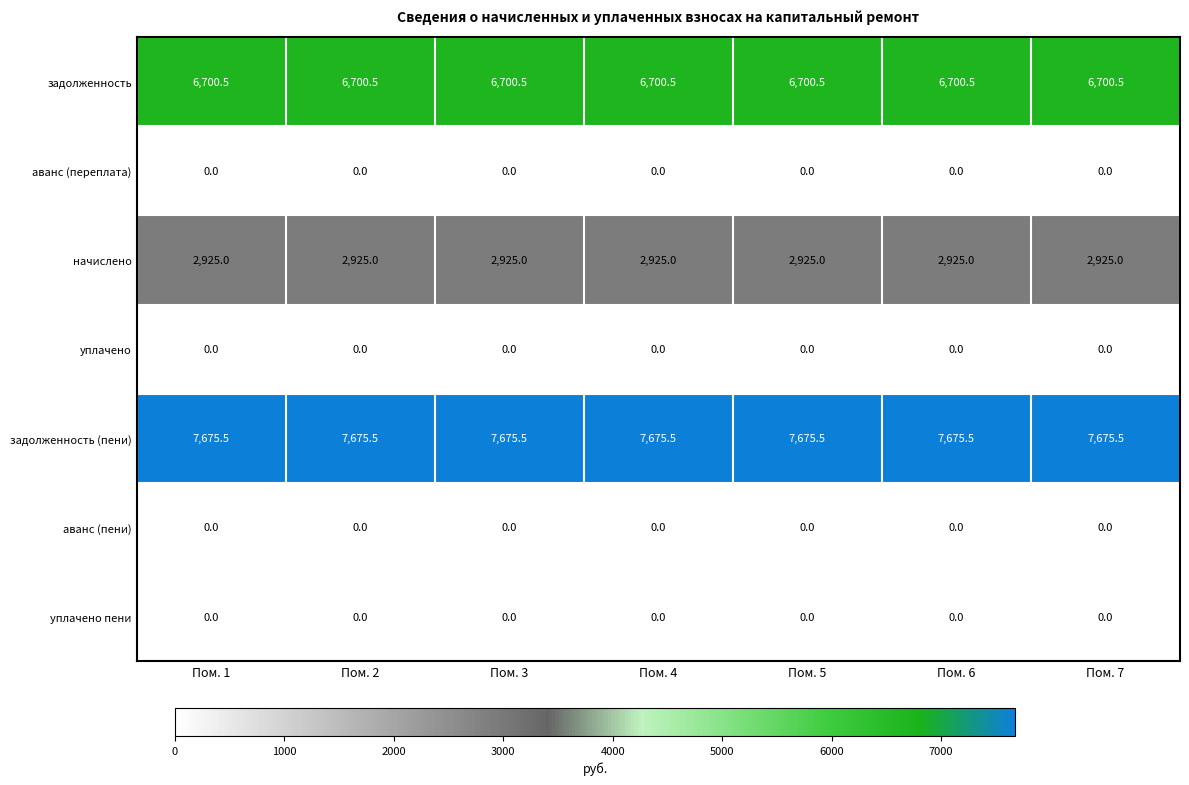

What is the lowest value of the задолженность series?

6700.5